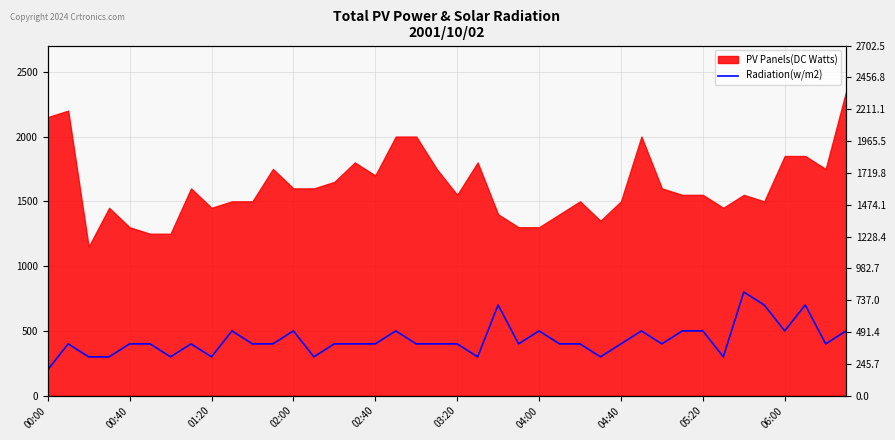

Does the chart display data point markers on the line(s)?

No